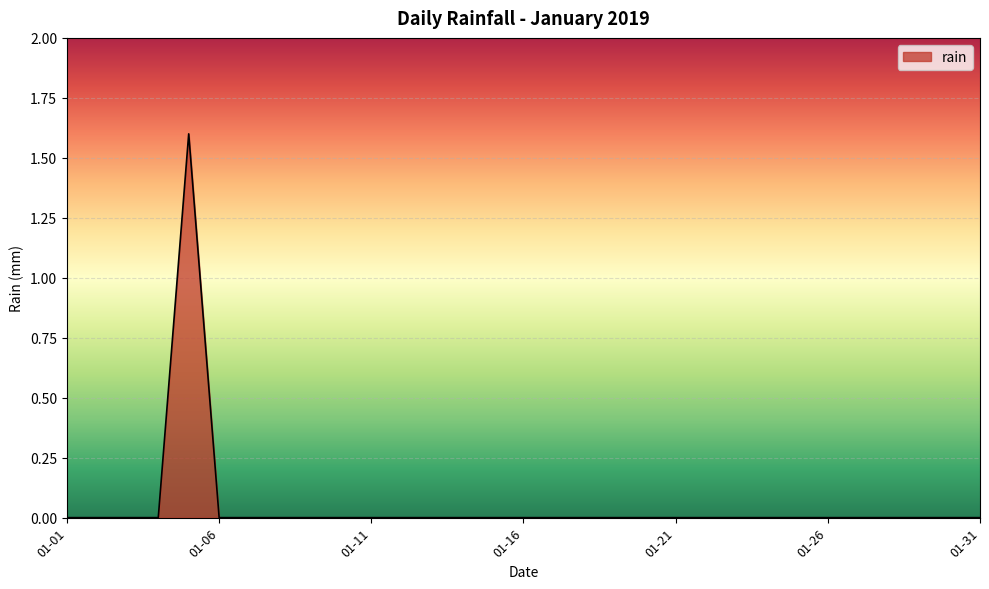

Count the values in the range 0 to 1.

30